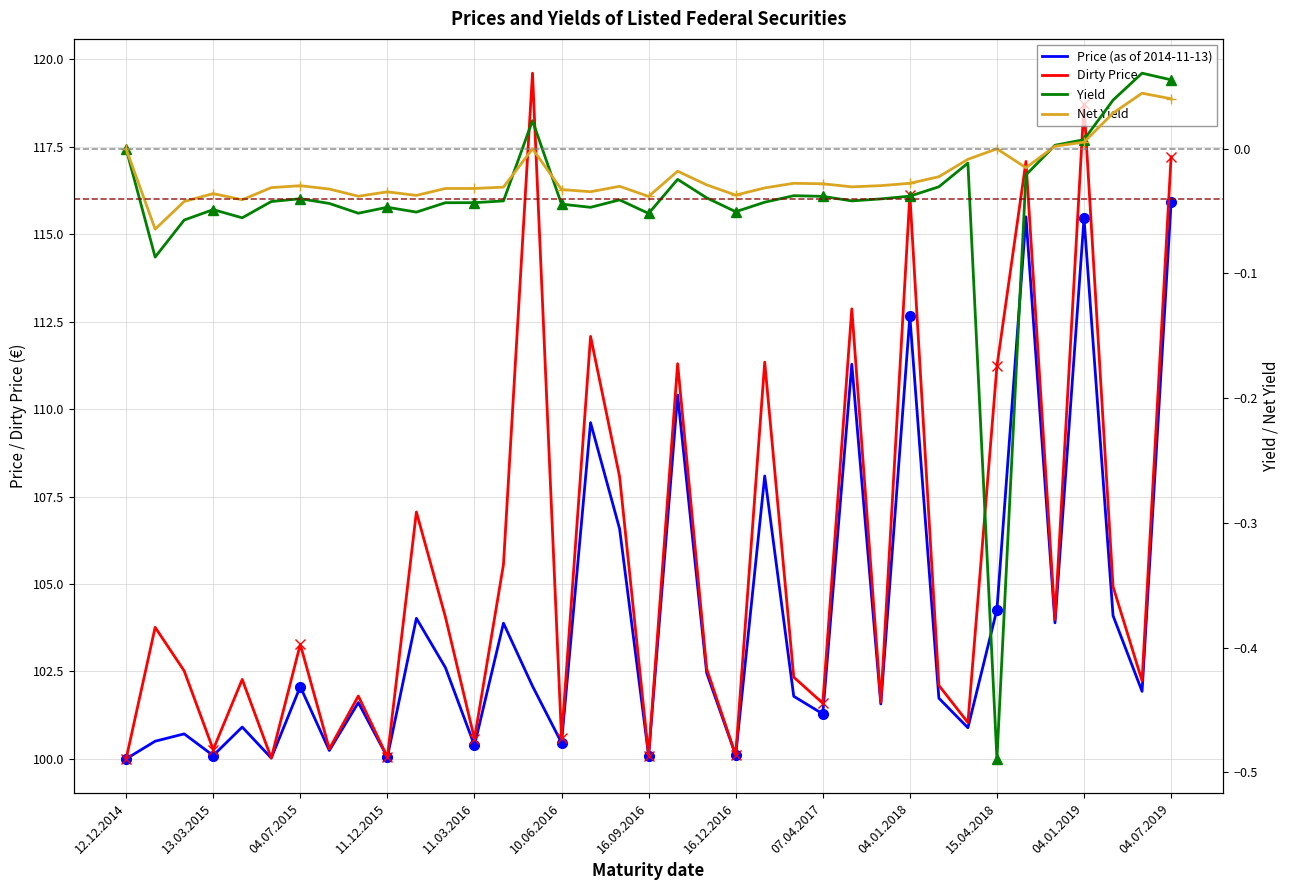

Between which two adjacent categories do Net Yield and Yield first intersect?

13 and 14